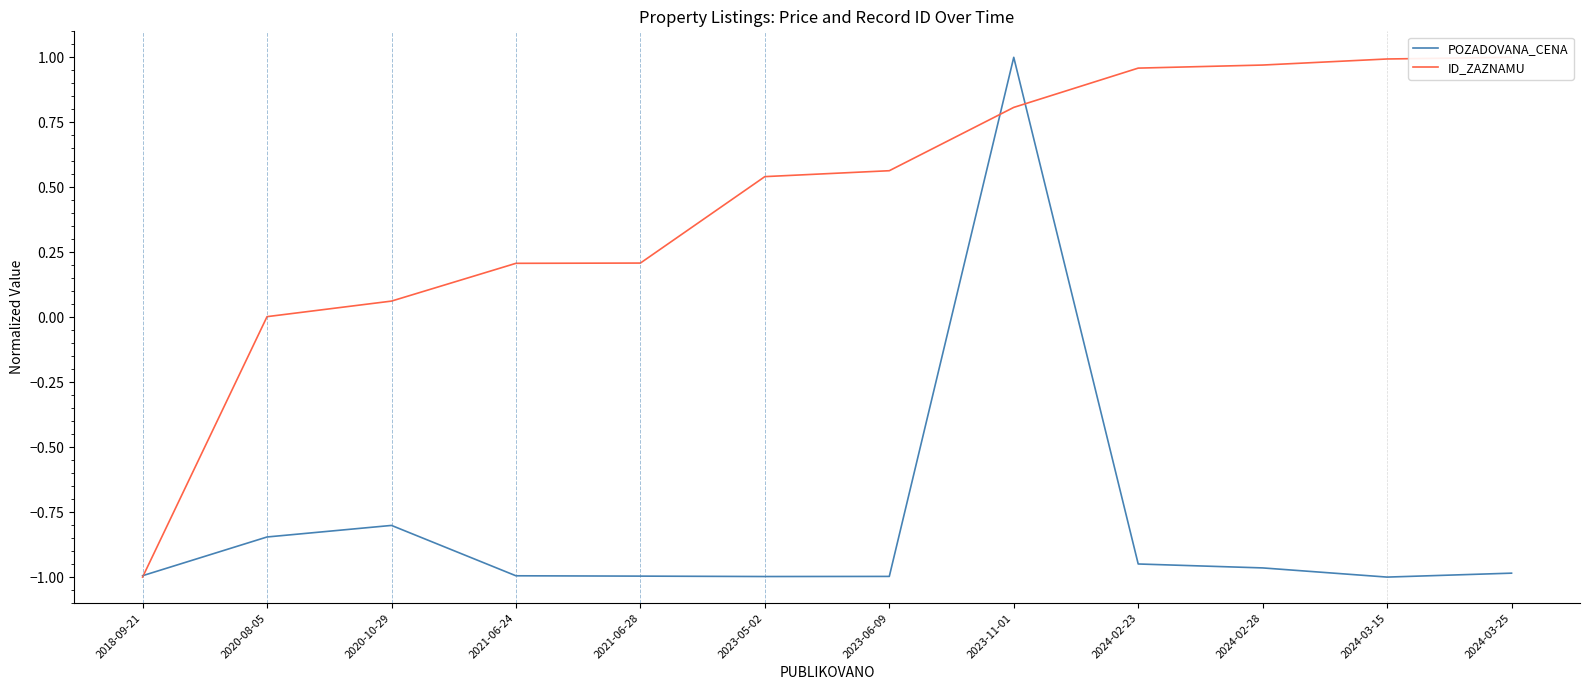

Count the number of data series in this chart.

2